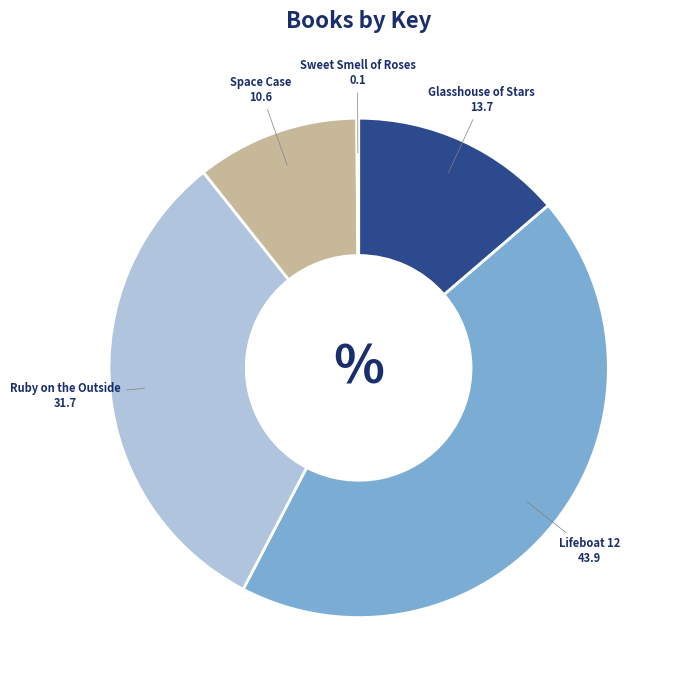

Which slice is the largest?

Lifeboat 12